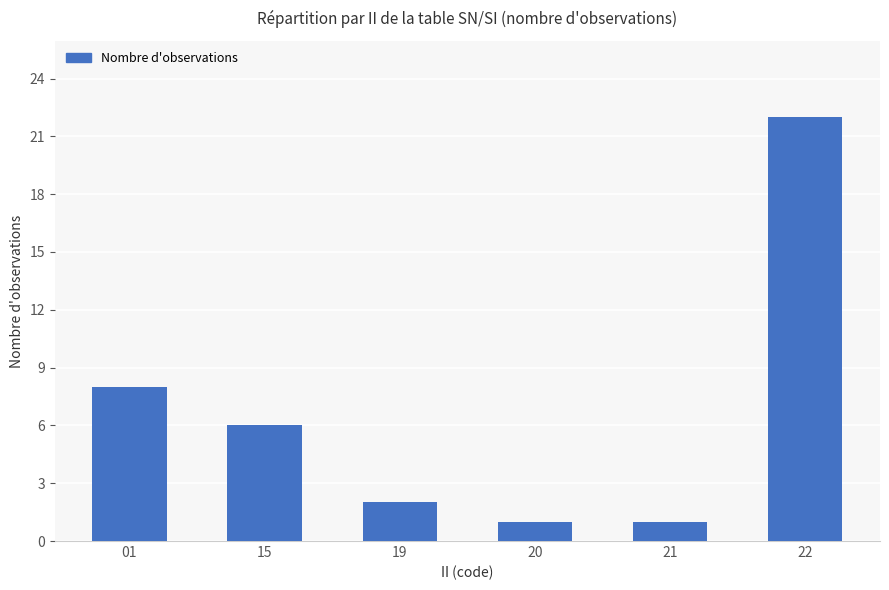

At which label is the value closest to 11?

01